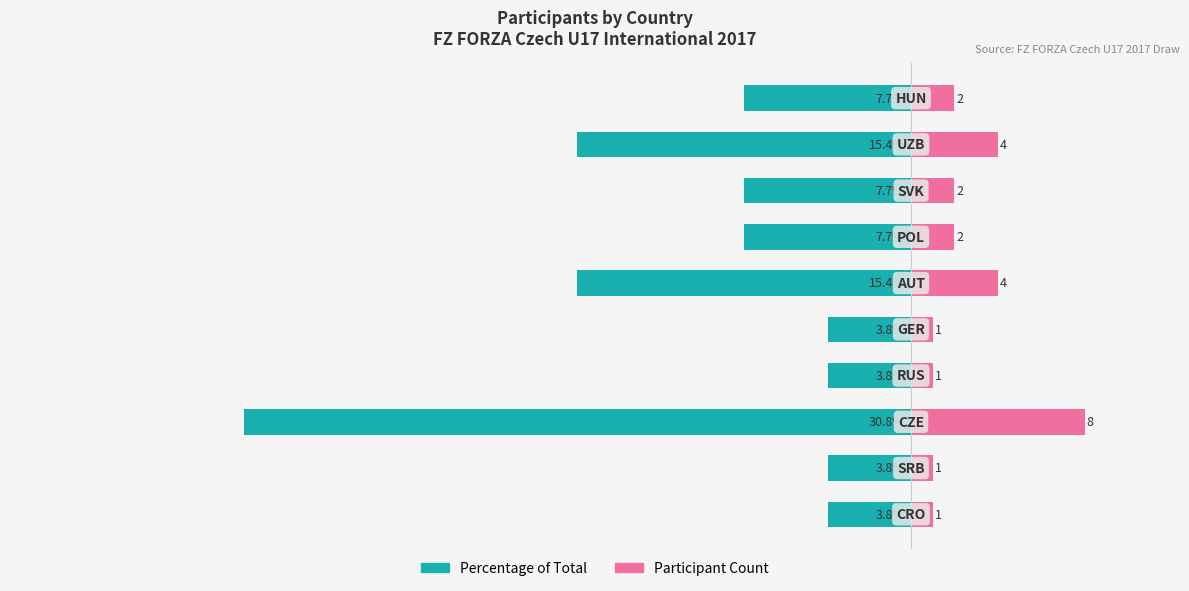

Reading right to left, list all the values displayed in this chart.

Percentage of Total: 9=-7.7	8=-15.4	7=-7.7	6=-7.7	5=-15.4	4=-3.8	3=-3.8	2=-30.8	1=-3.8	0=-3.8
Participant Count: 9=2.0	8=4.0	7=2.0	6=2.0	5=4.0	4=1.0	3=1.0	2=8.0	1=1.0	0=1.0